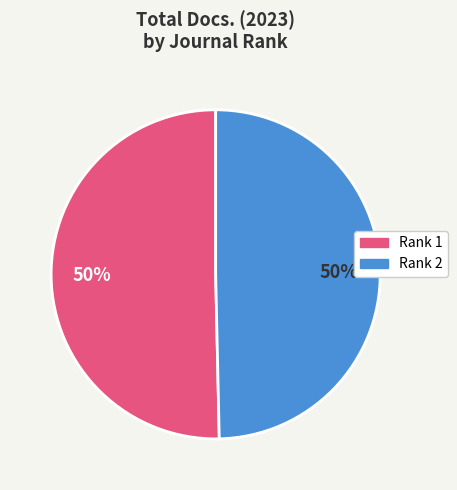

To the nearest percent, what is the average slice percentage?

50%